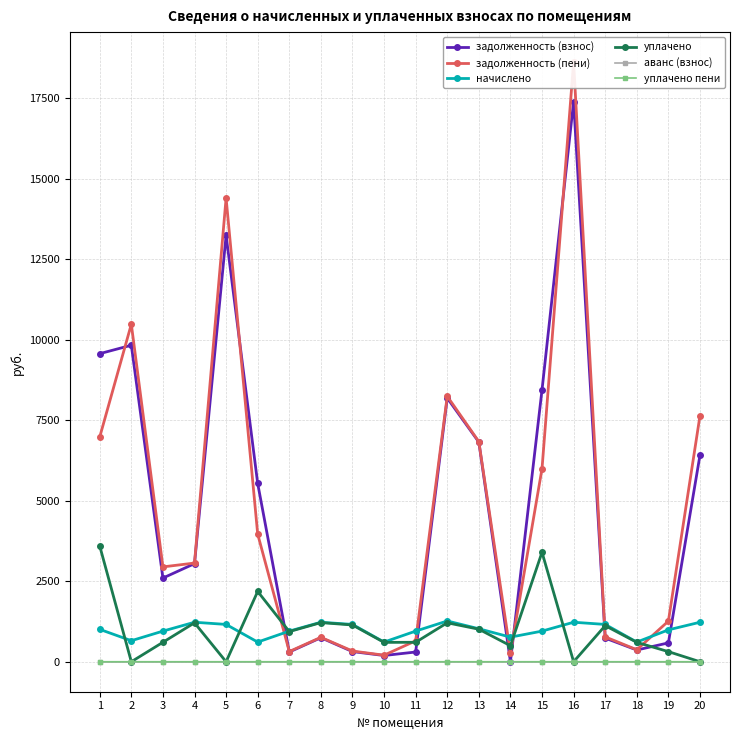

In начислено, how many points are higher than both neighbors (excluding endpoints)?

4